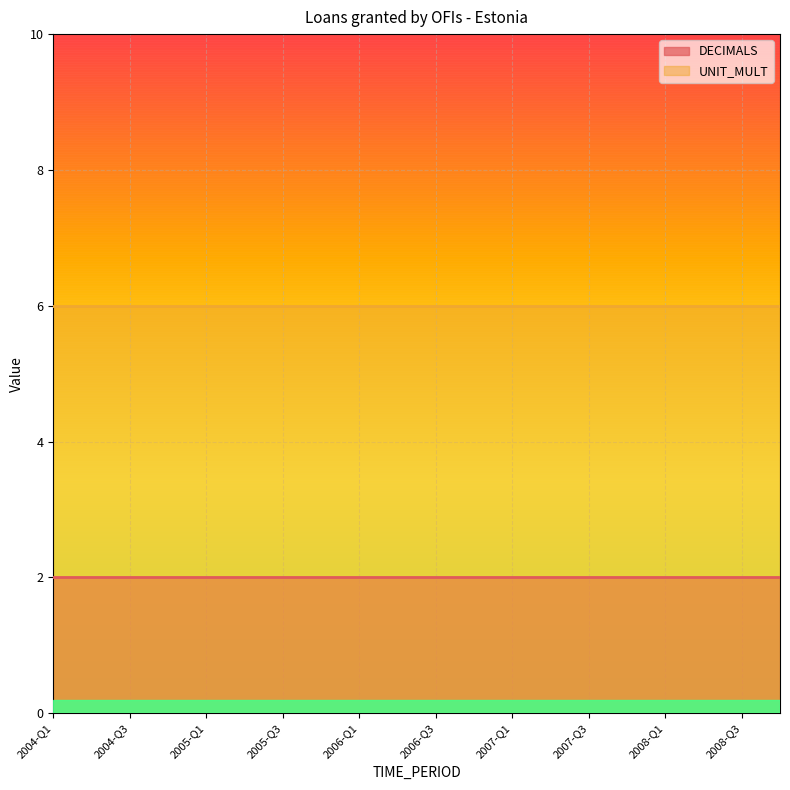

What is the label of the 10th point from the right?

2006-Q3